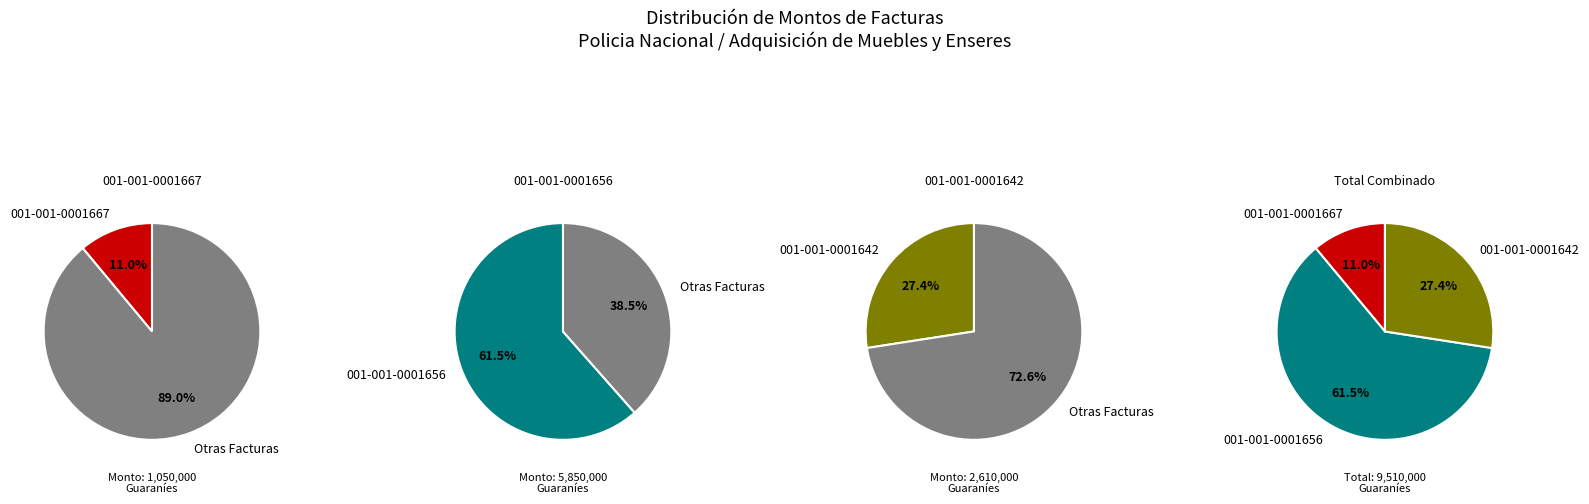

Which category has the biggest portion of the pie?

001-001-0001656